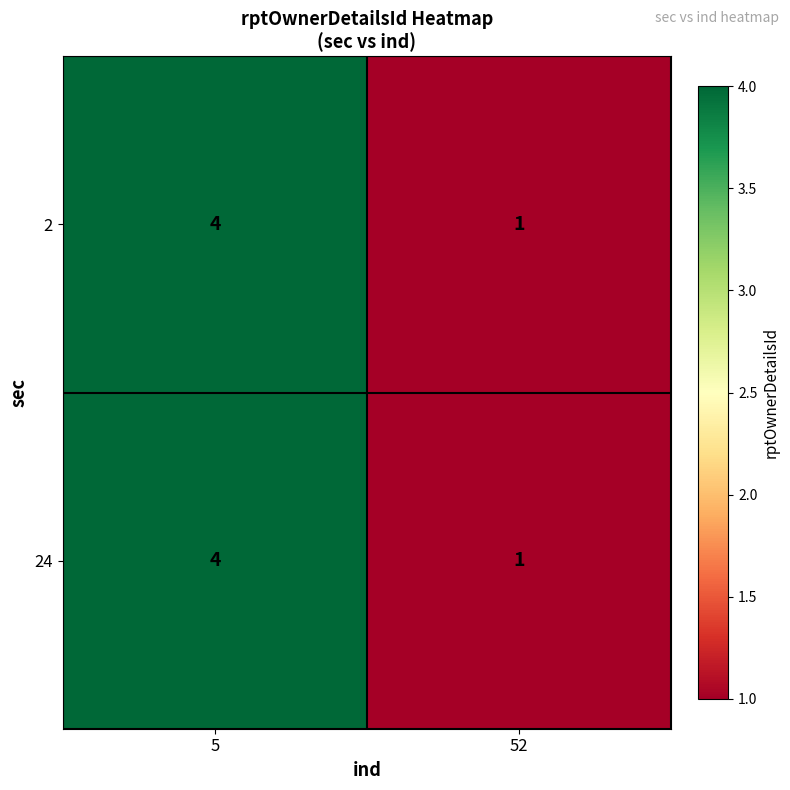

Reading left to right, extract all data points from this chart.

2: 4	1
24: 4	1